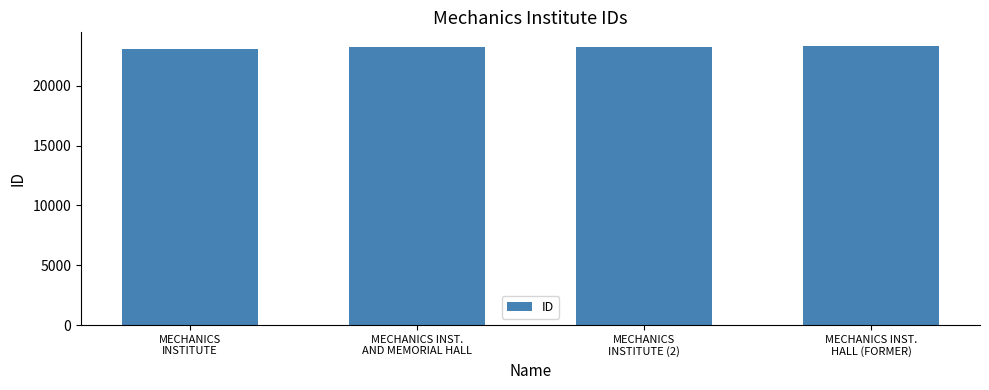

What is the sum of the values at MECHANICS INST.
HALL (FORMER) and MECHANICS INST.
AND MEMORIAL HALL?

46542